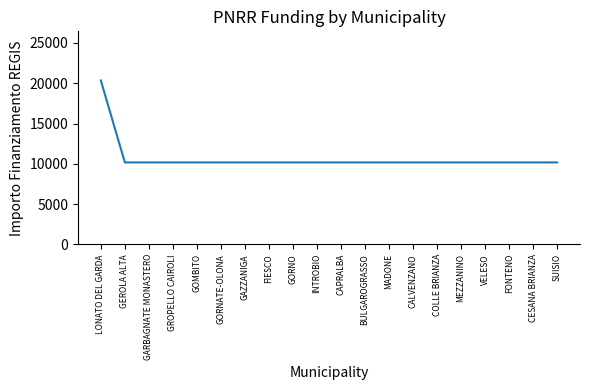

What is the difference between the maximum and minimum values?

10172